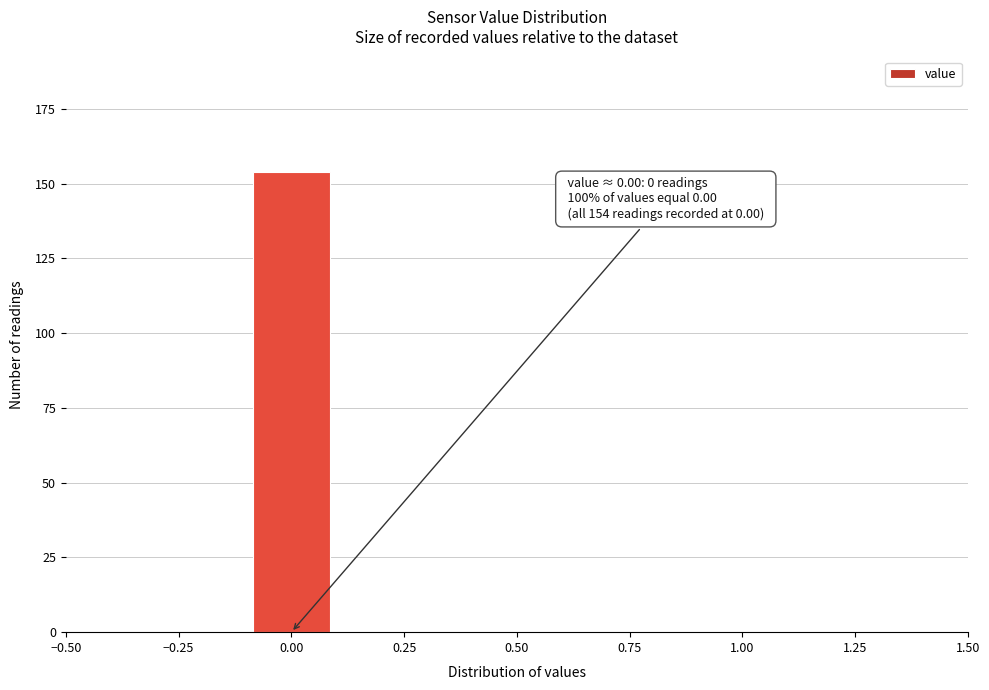

Which range on the x-axis has the tallest bar?

-0.1 to 0.1